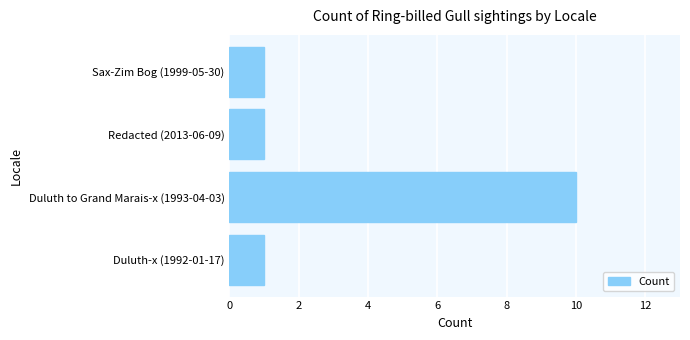

The value at Duluth-x (1992-01-17) is 1. True or false?

True